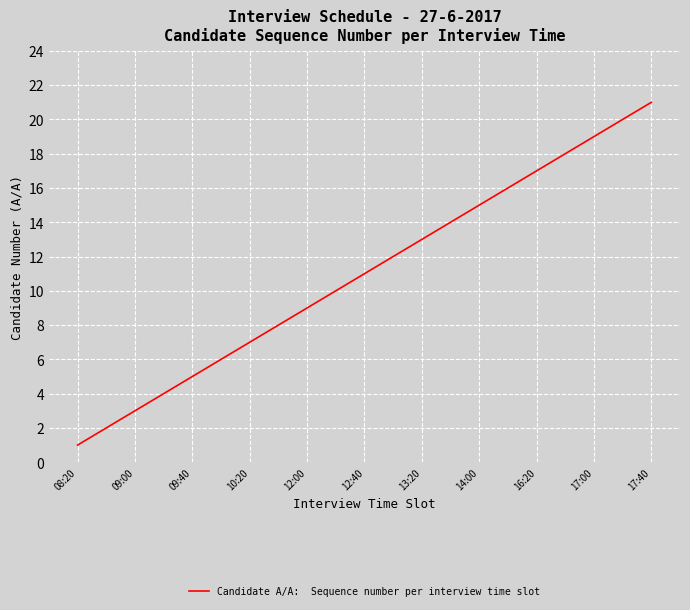

How many values are below 11?

10